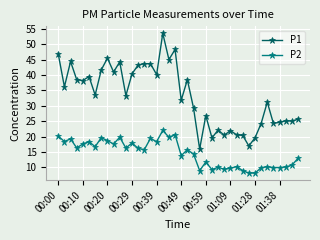

True or false: P1 and P2 intersect in this chart.

False